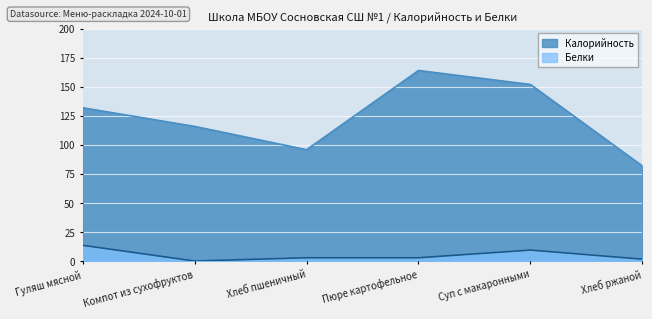

What position from the right is Хлеб ржаной?

1